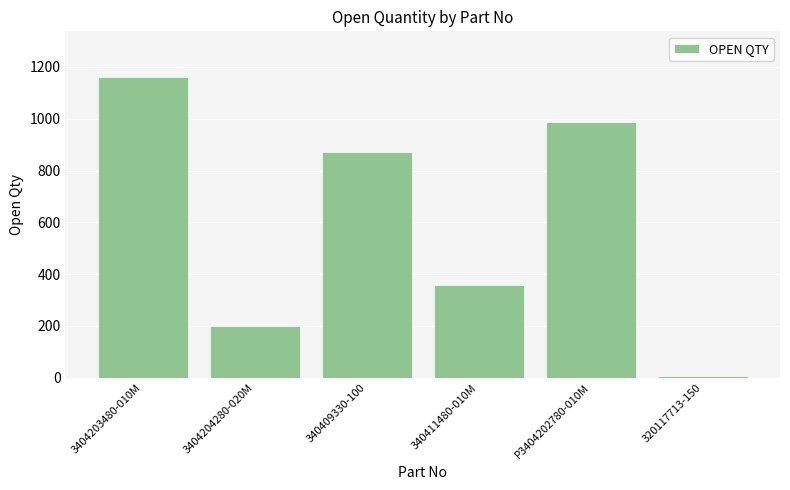

Reading right to left, list all the values displayed in this chart.

320117713-150=8	P3404202780-010M=988	340411480-010M=357	340409330-100=871	3404204280-020M=200	3404203480-010M=1163